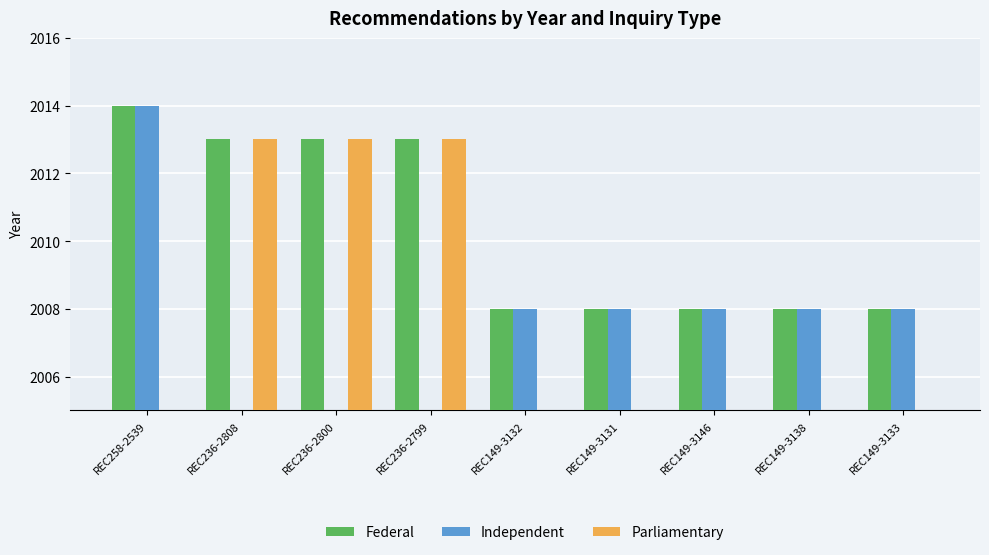

List the series in order of their peak value, lowest first.

Parliamentary, Federal, Independent